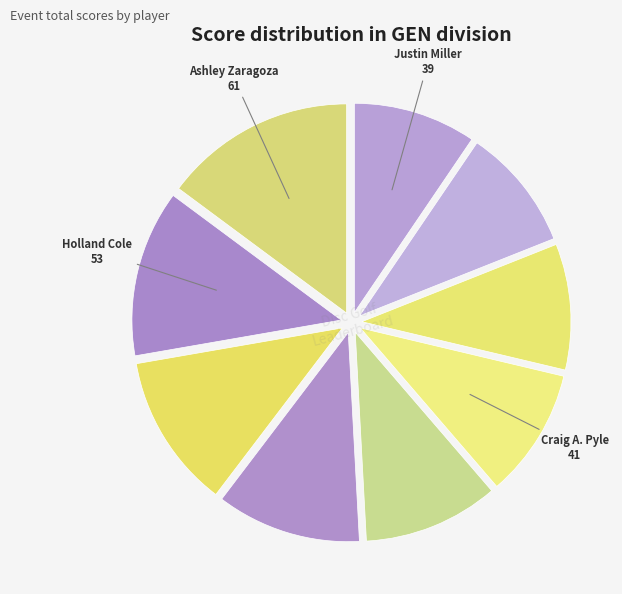

How many segments does this pie chart have?

9